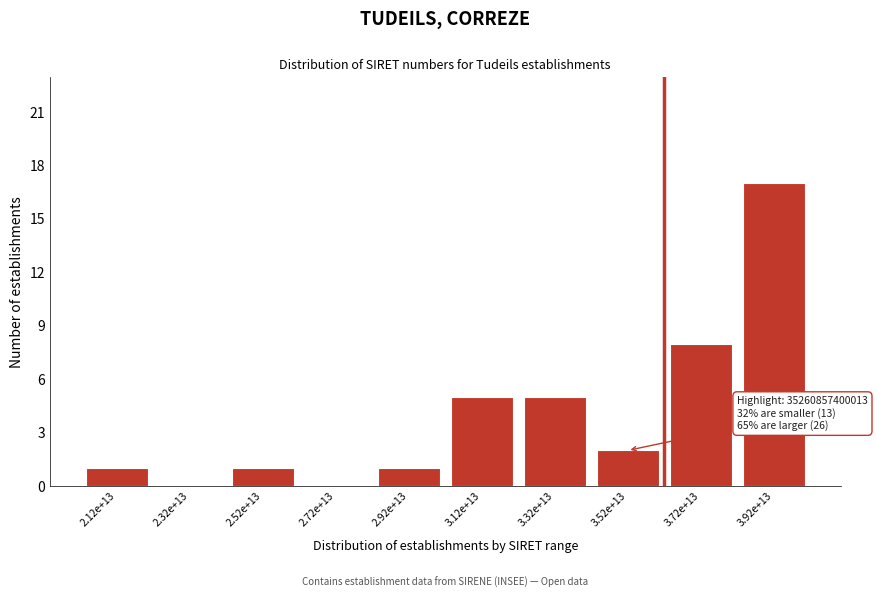

Reading left to right, extract all data points from this chart.

2.12e+13=1	2.32e+13=0	2.52e+13=1	2.72e+13=0	2.92e+13=1	3.12e+13=5	3.32e+13=5	3.52e+13=2	3.72e+13=8	3.92e+13=17